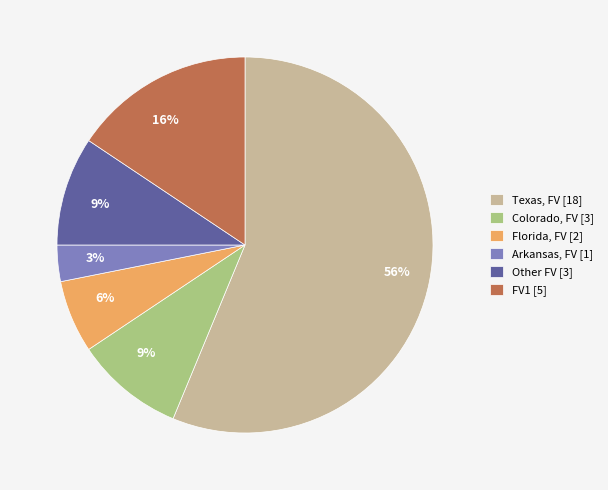

To the nearest percent, what is the average slice percentage?

17%